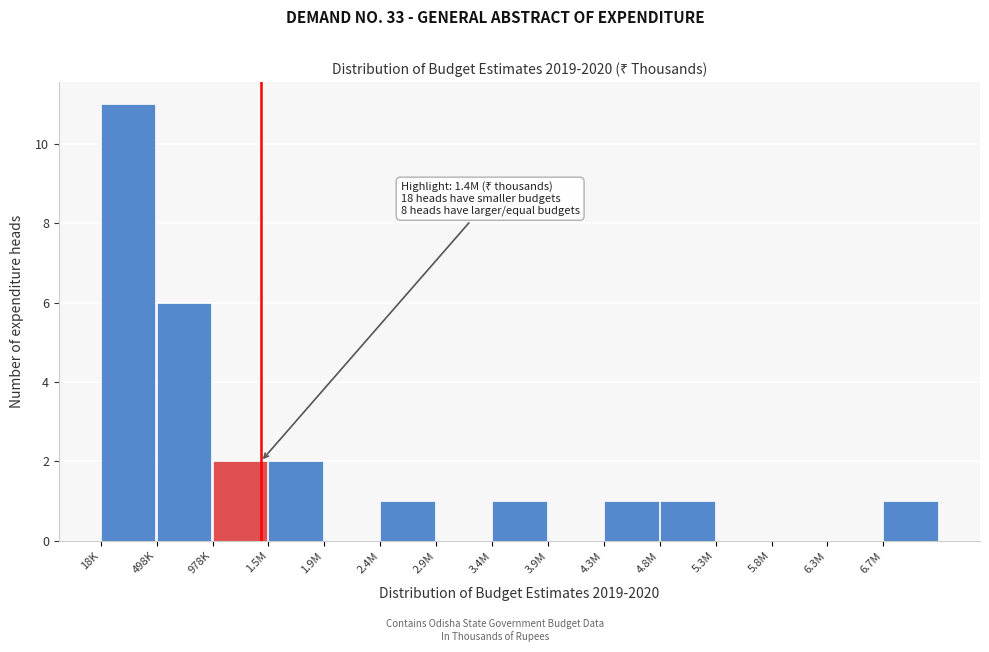

Reading left to right, transcribe all the data shown in this chart.

18K=11	498K=6	978K=2	1.5M=2	1.9M=0	2.4M=1	2.9M=0	3.4M=1	3.9M=0	4.3M=1	4.8M=1	5.3M=0	5.8M=0	6.3M=0	6.7M=1